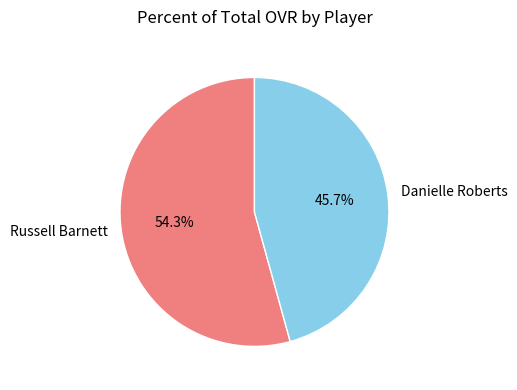

Is it true that Russell Barnett is 43% of the pie?

False